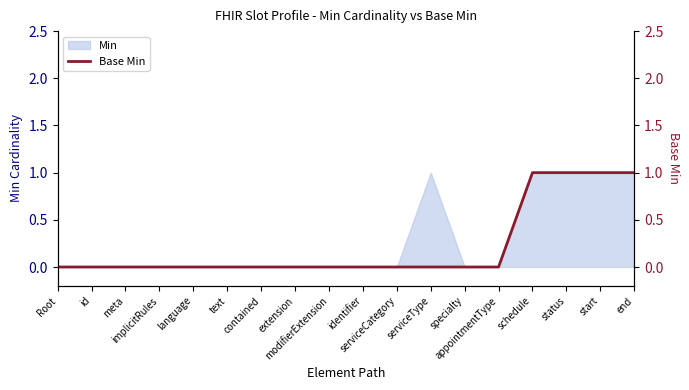

Reading left to right, list all the values displayed in this chart.

Root=0	id=0	meta=0	implicitRules=0	language=0	text=0	contained=0	extension=0	modifierExtension=0	identifier=0	serviceCategory=0	serviceType=0	specialty=0	appointmentType=0	schedule=1	status=1	start=1	end=1